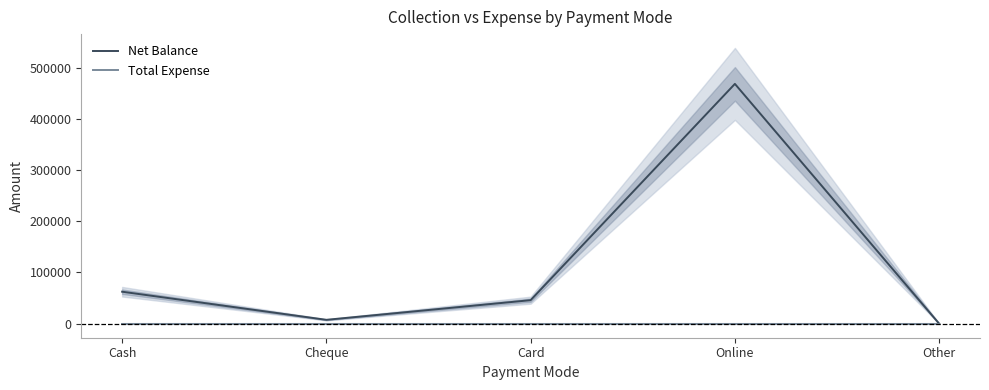

What position from the left is Online?

4